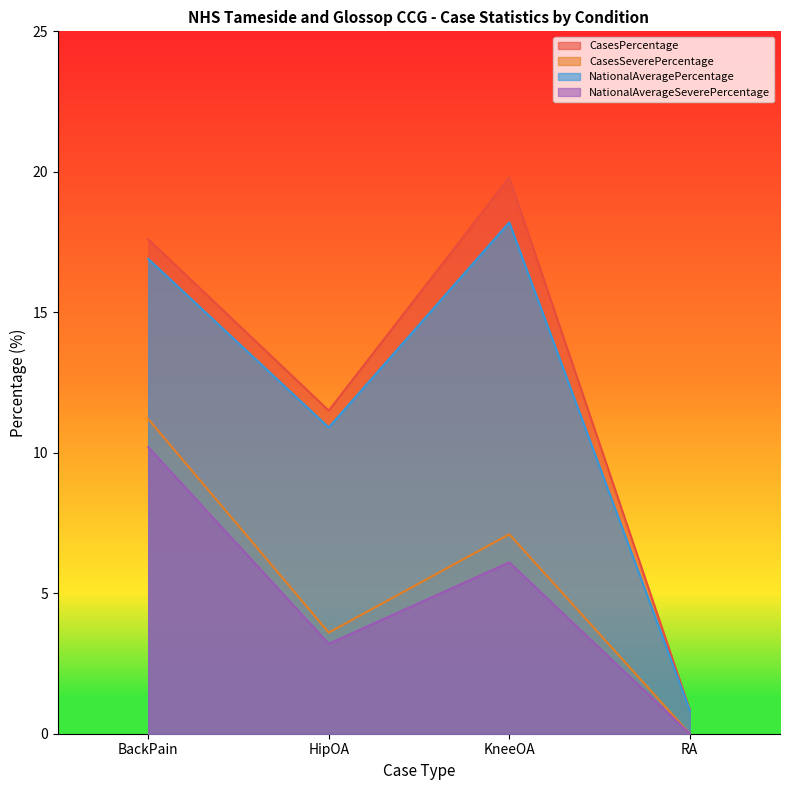

At which category is the sum across all series the highest?

BackPain